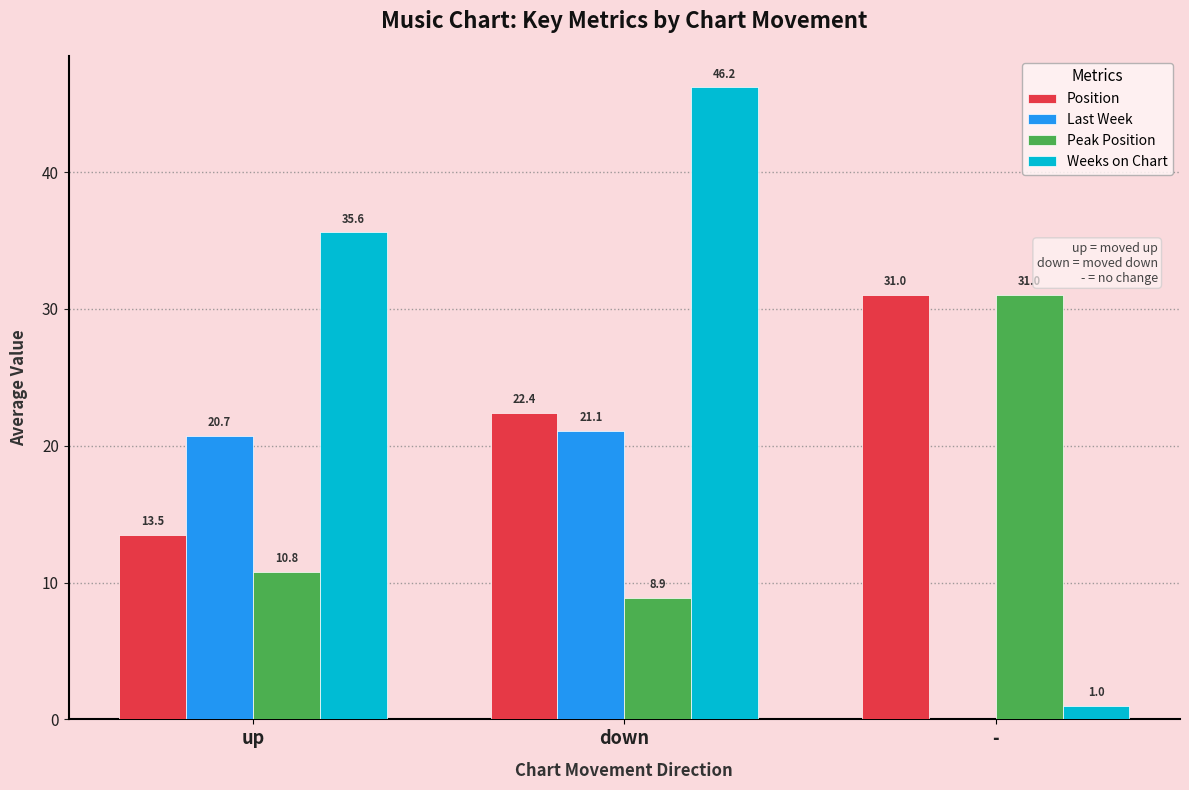

Is the value of Last Week at down greater than the value of Peak Position at up?

Yes